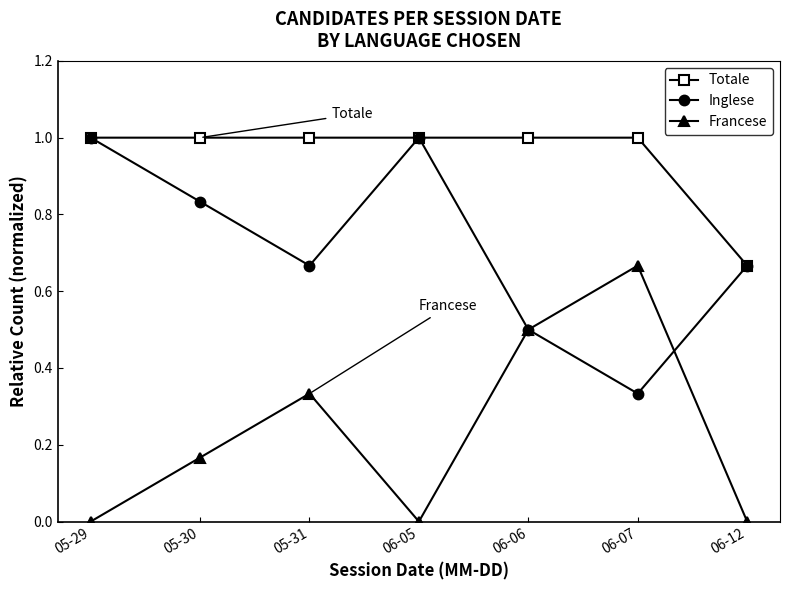

True or false: Totale and Francese cross at least once.

False